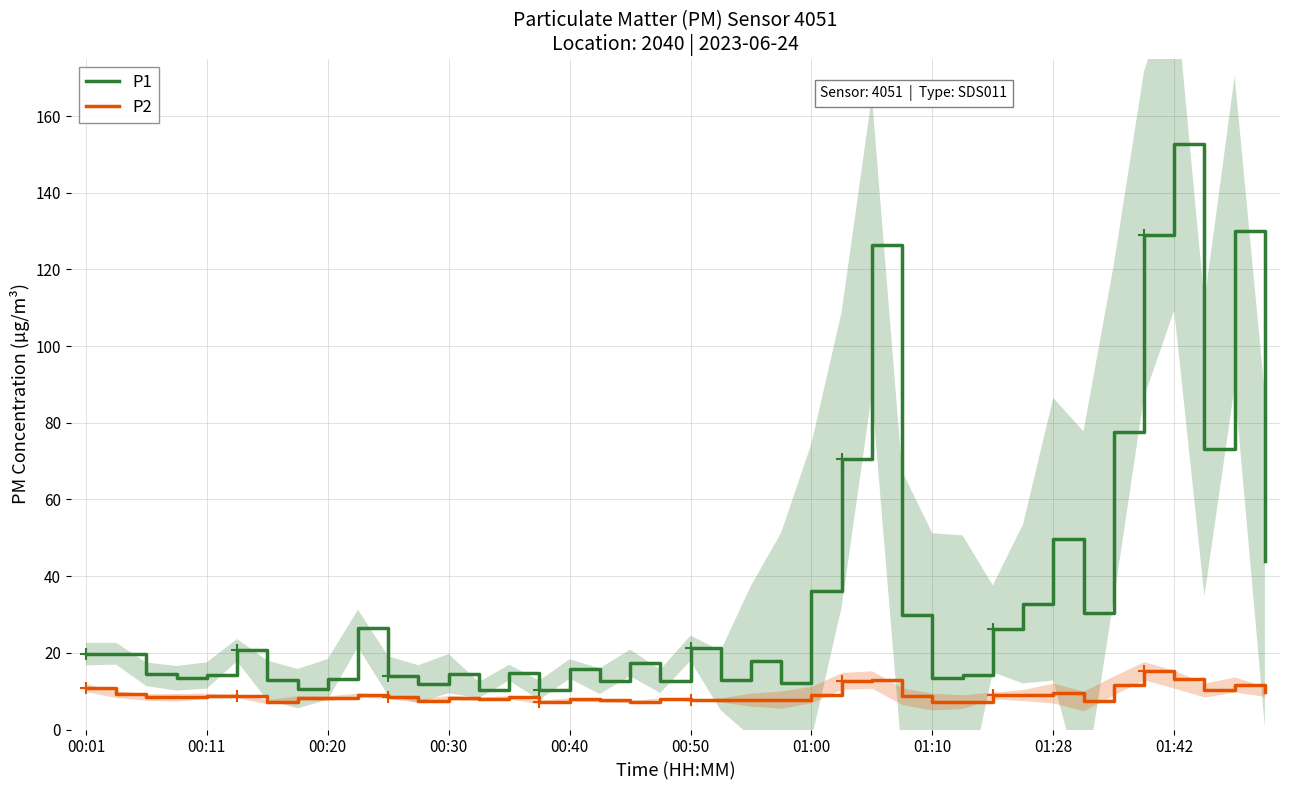

What is the minimum value for P2?

7.1